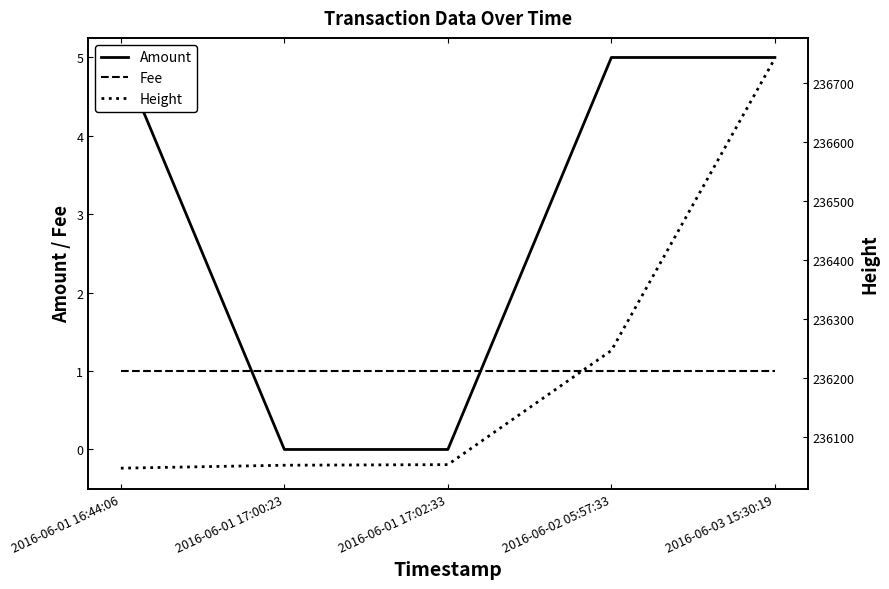

Where is Height nearest to the value 236394?

2016-06-02 05:57:33